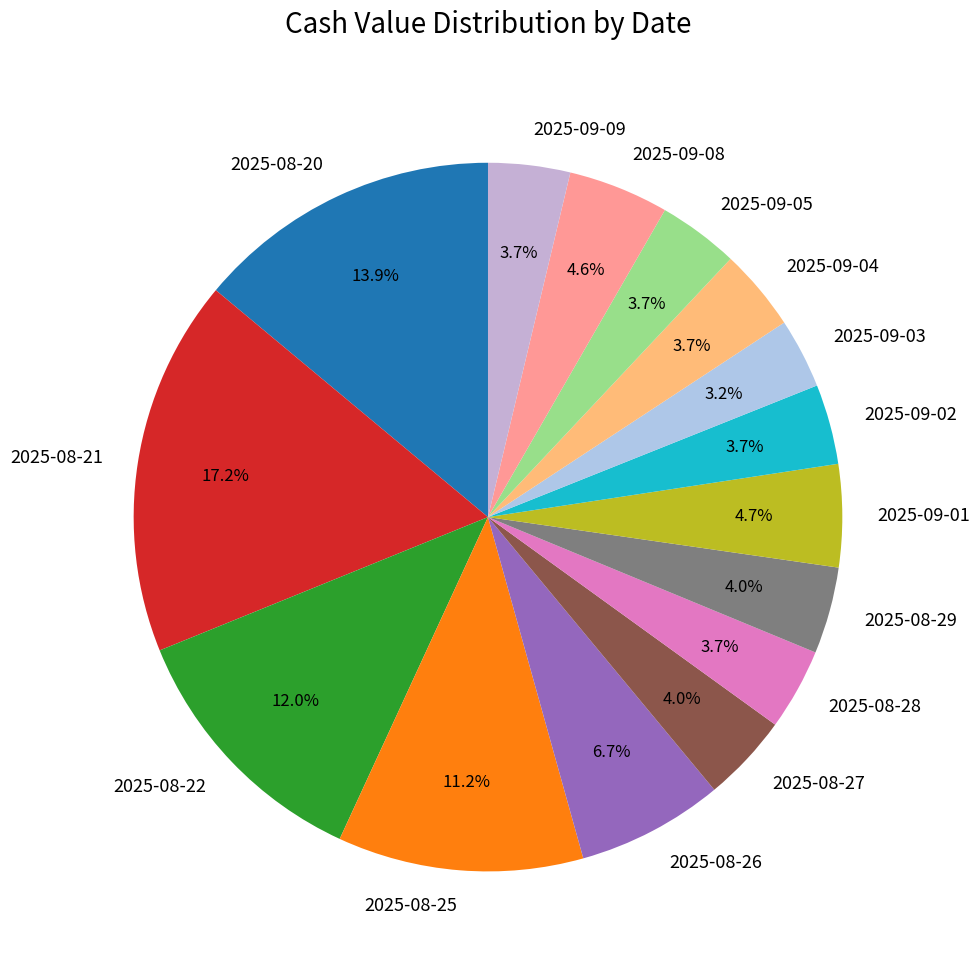

Does 2025-08-28 account for over 50% of the chart?

No